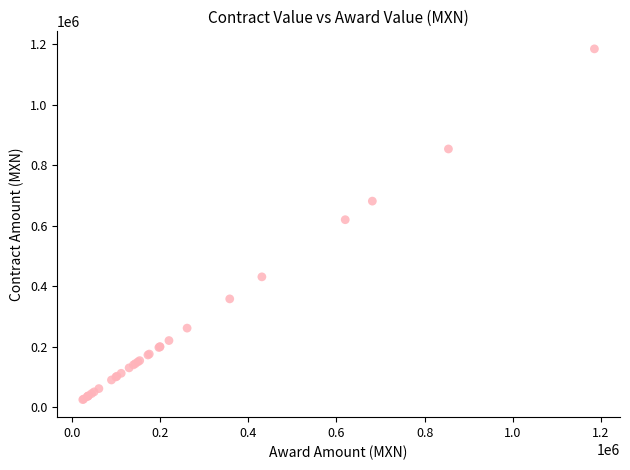

What Y value in the scatter plot is closest to 605000?

620022.3